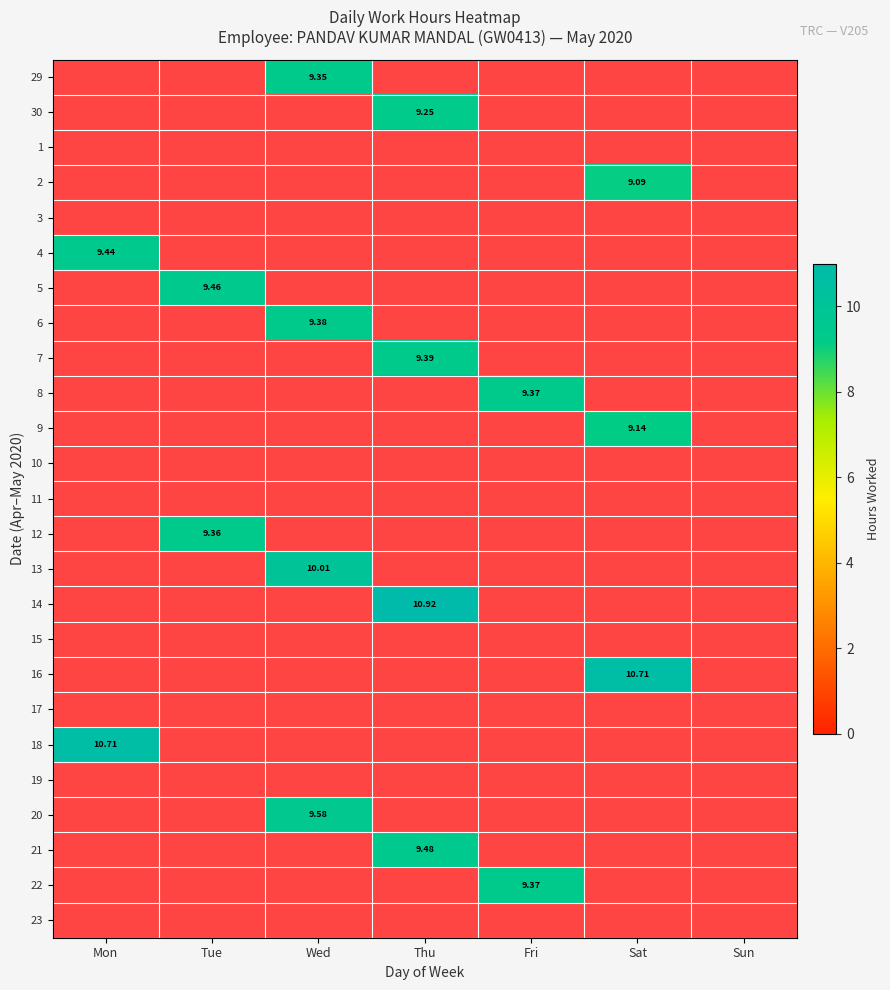

What is the difference between the highest and lowest values at Wed?

10.0